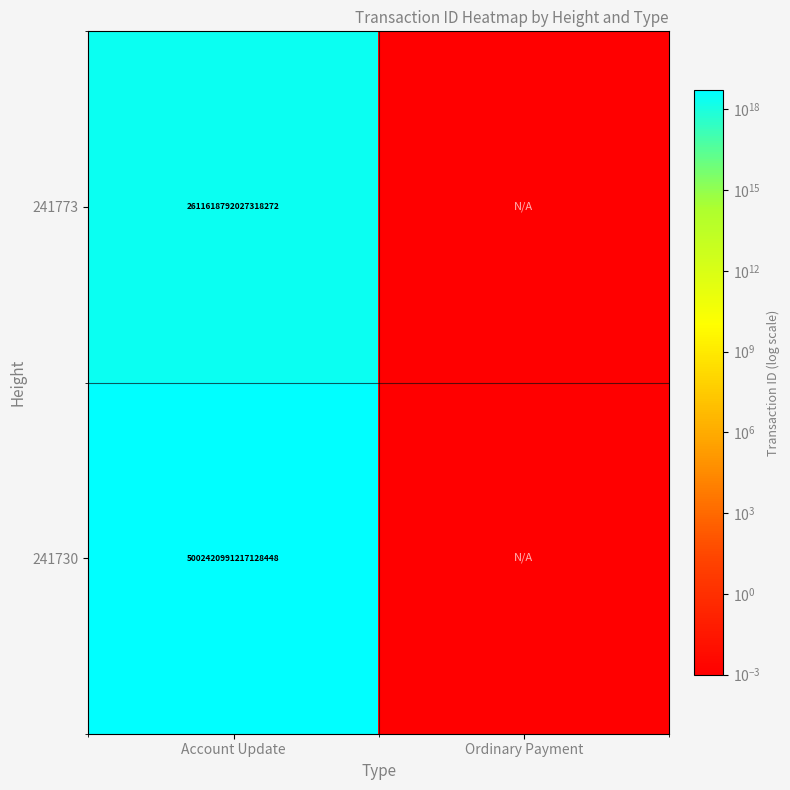

Is the value of 241773 at Account Update greater than the value of 241730 at Account Update?

No